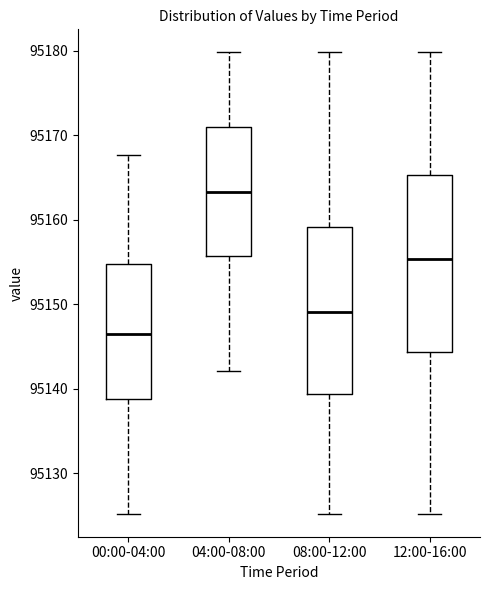

Which box is the tallest, from its lower edge to its upper edge?

12:00-16:00